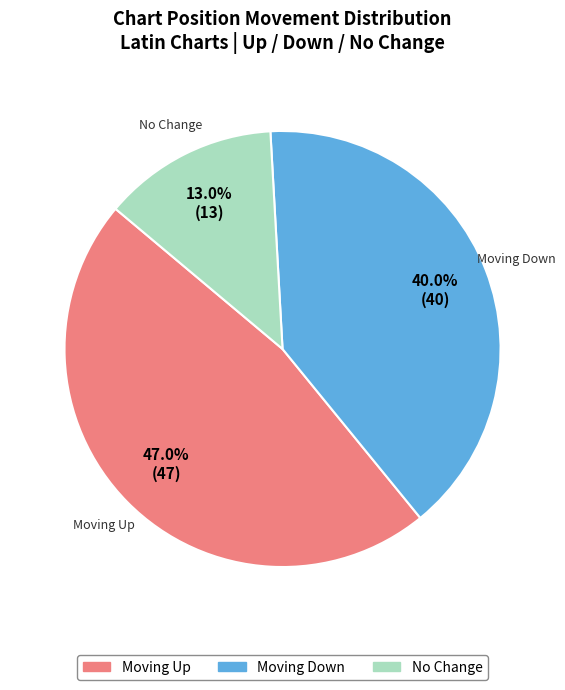

How many segments does this pie chart have?

3